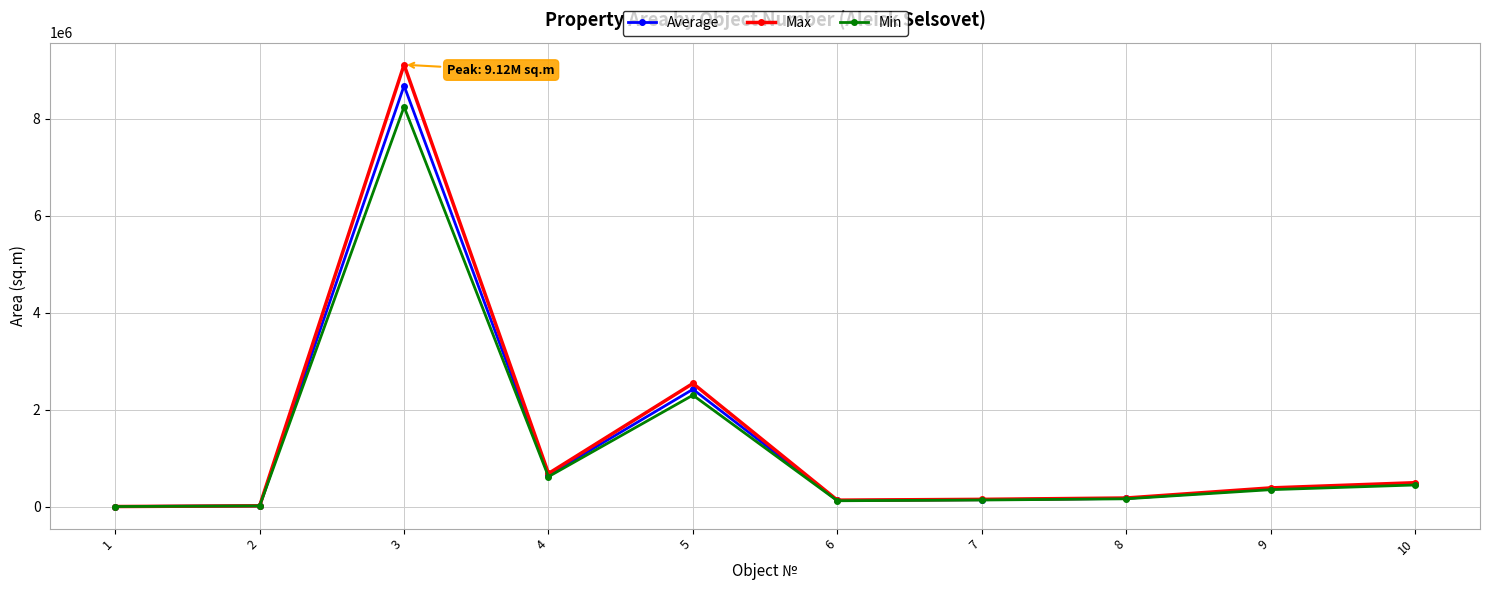

What is the total value across all series at 5?

7259466.0